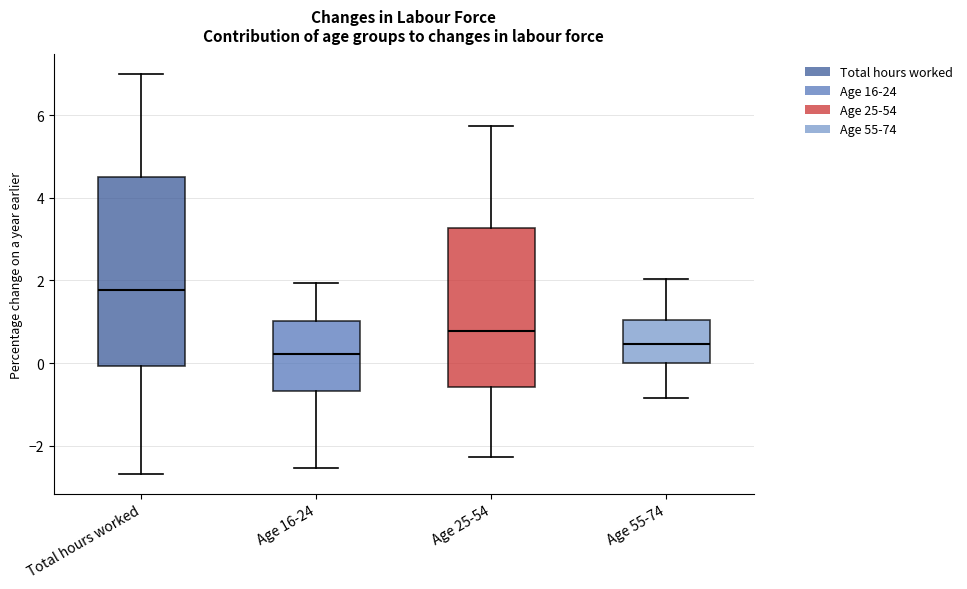

Reading left to right, transcribe this box plot: for each box, give where its median line is, the range the box spans, and where its two whiskers end, as read against the y-axis. The values are not printed on the chart, so give them approximately, as read against the axis.

Total hours worked: median 1.8, box 0.0 to 4.6, whiskers -2.6 to 7.0
Age 16-24: median 0.2, box -0.6 to 1.0, whiskers -2.6 to 2.0
Age 25-54: median 0.8, box -0.6 to 3.2, whiskers -2.2 to 5.8
Age 55-74: median 0.4, box 0.0 to 1.0, whiskers -0.8 to 2.0